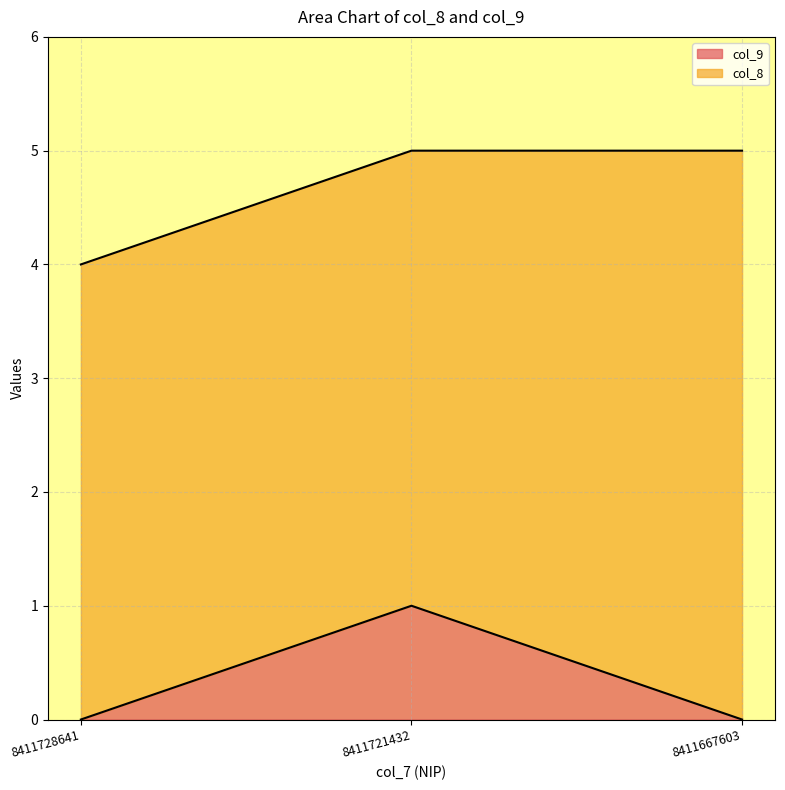

Does the chart display data point markers on the line(s)?

No